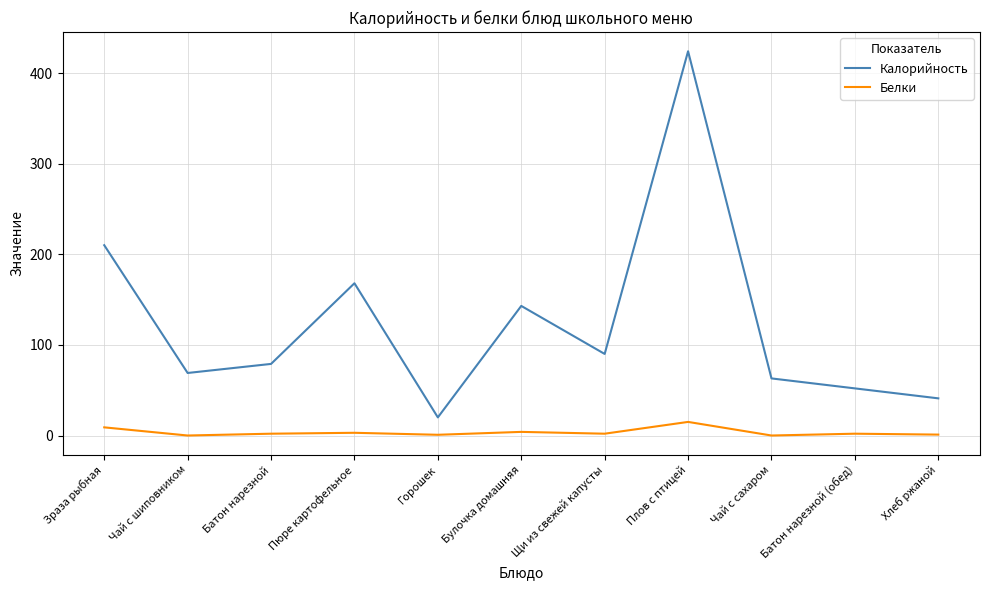

True or false: Калорийность and Белки cross at least once.

False